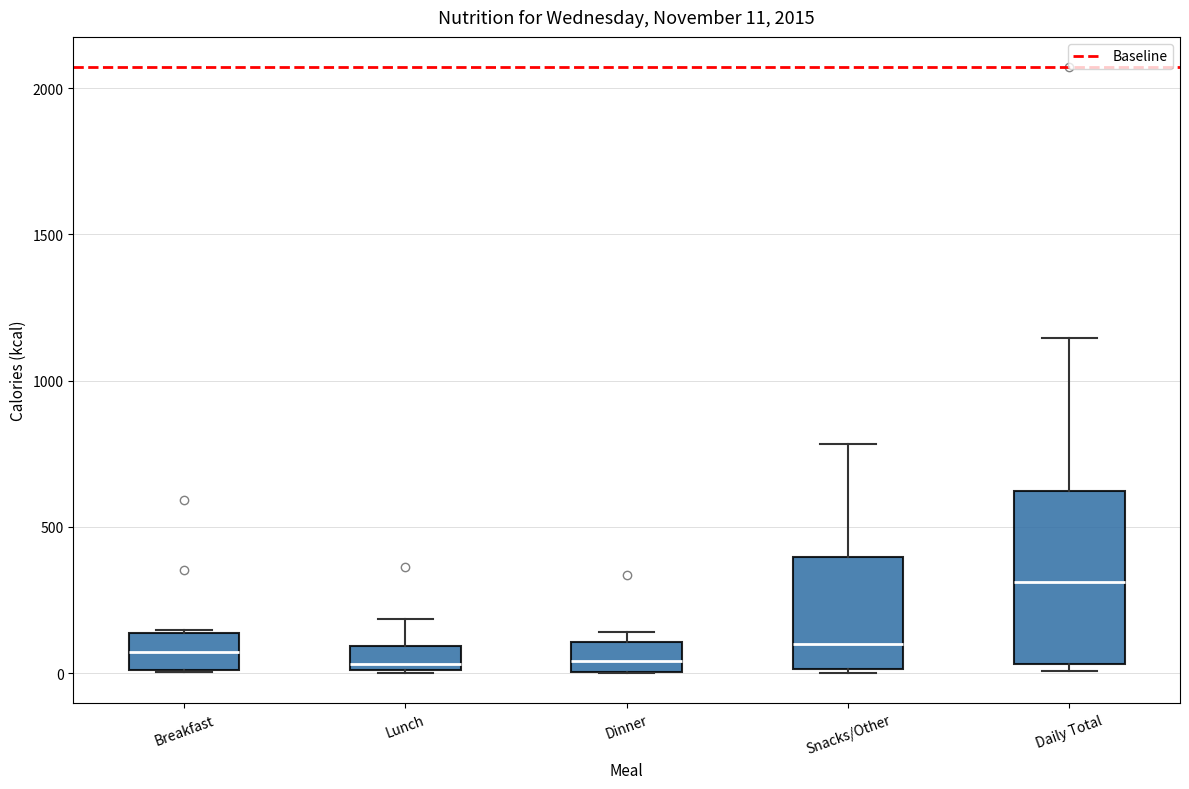

Comparing the boxes themselves (not the whiskers), which one is the tallest?

Daily Total